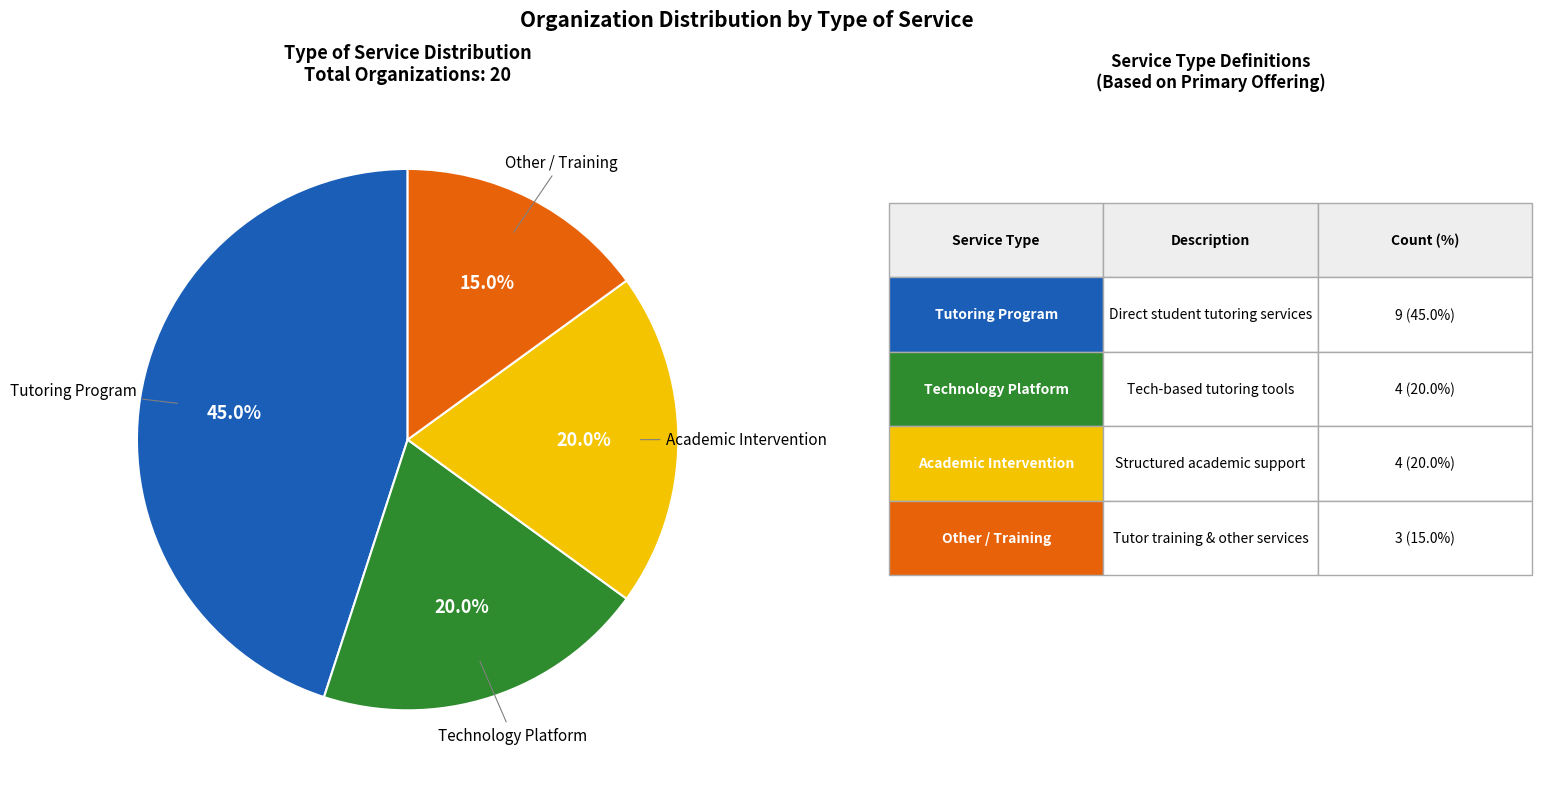

Does any single category account for the majority?

No